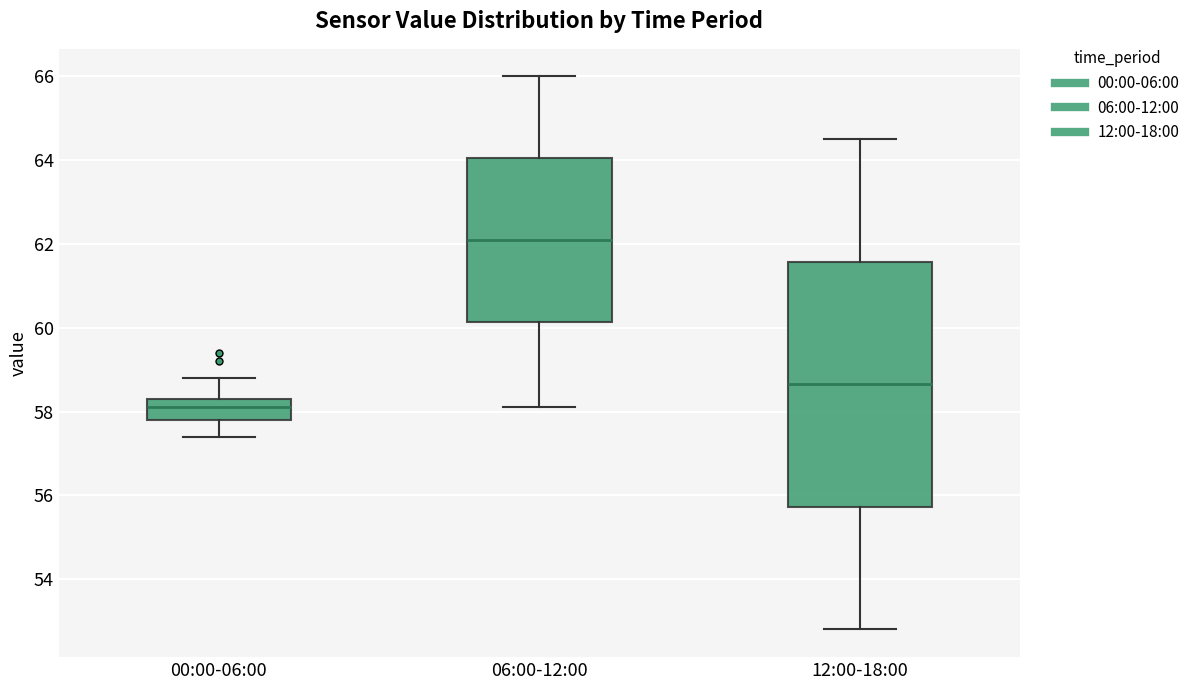

Which box's median line is the highest?

06:00-12:00